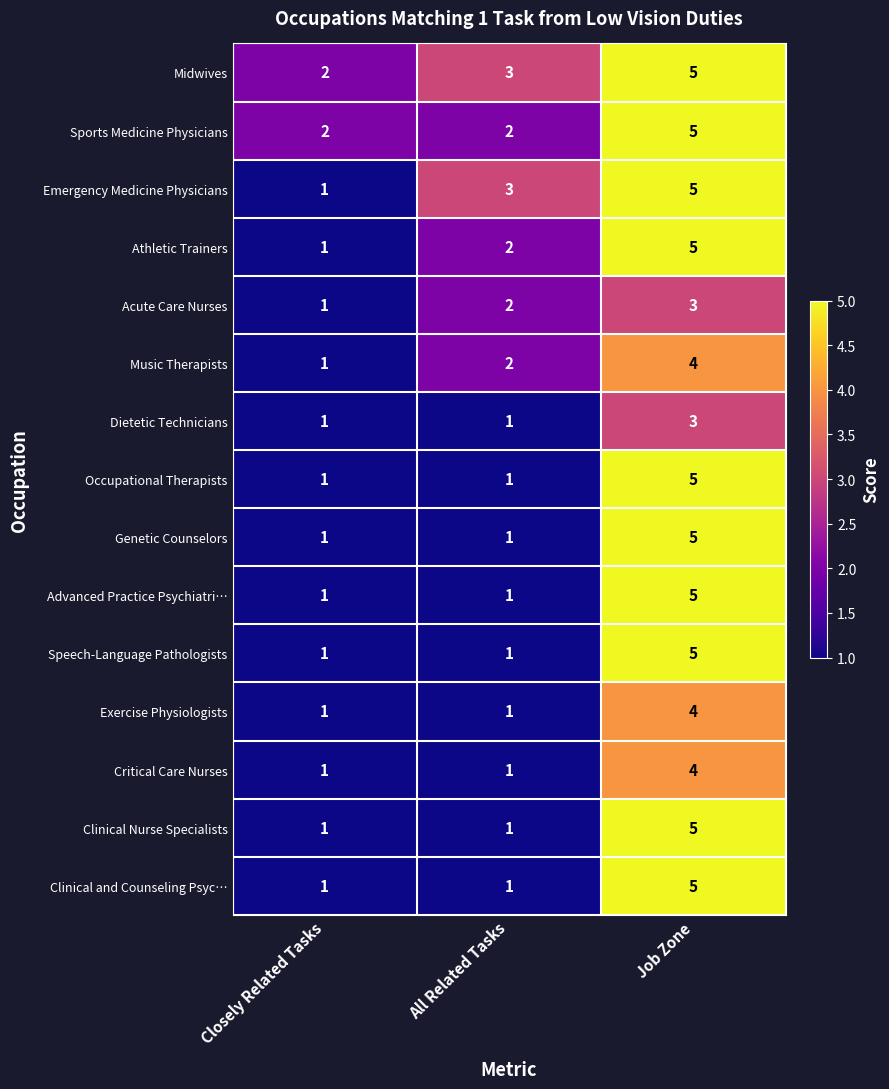

What is the maximum value shown in the chart?

5